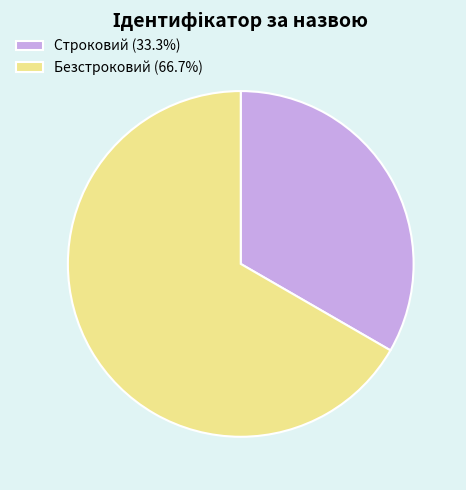

How many slices are in this pie chart?

2